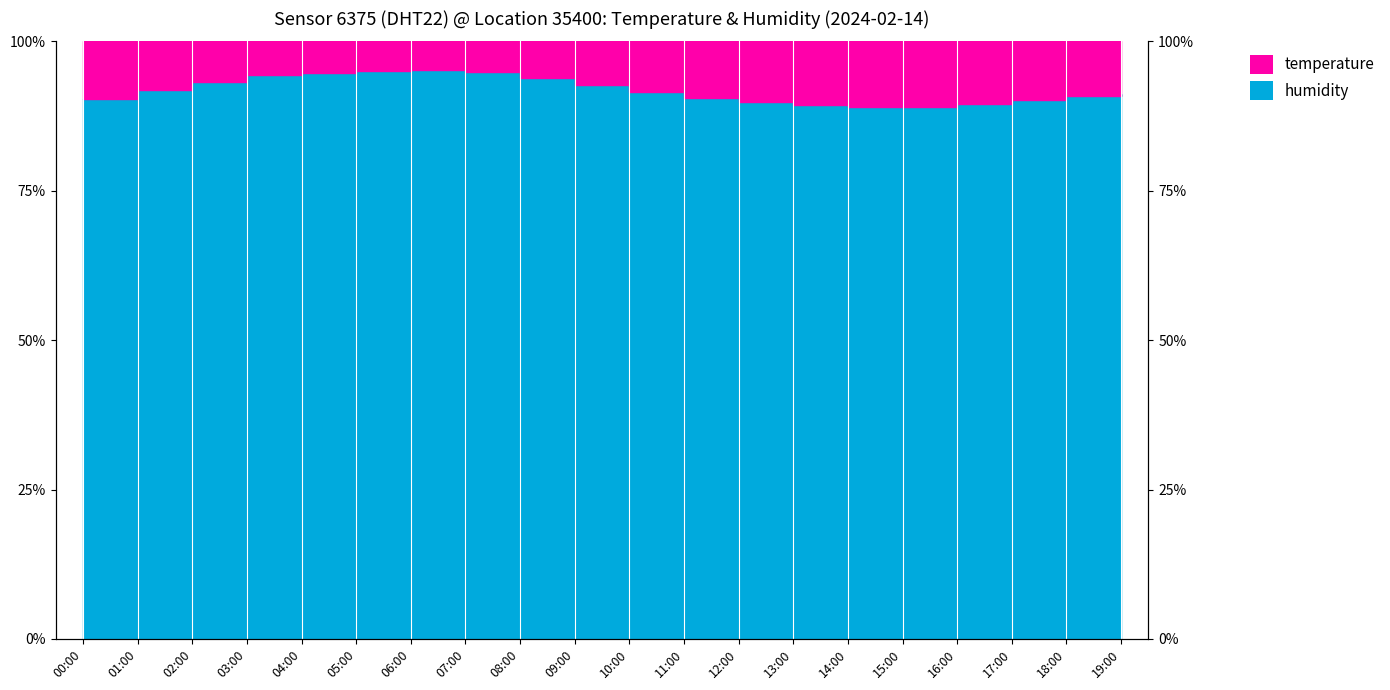

Is it true that the value at 10:00 is 91.5?

True